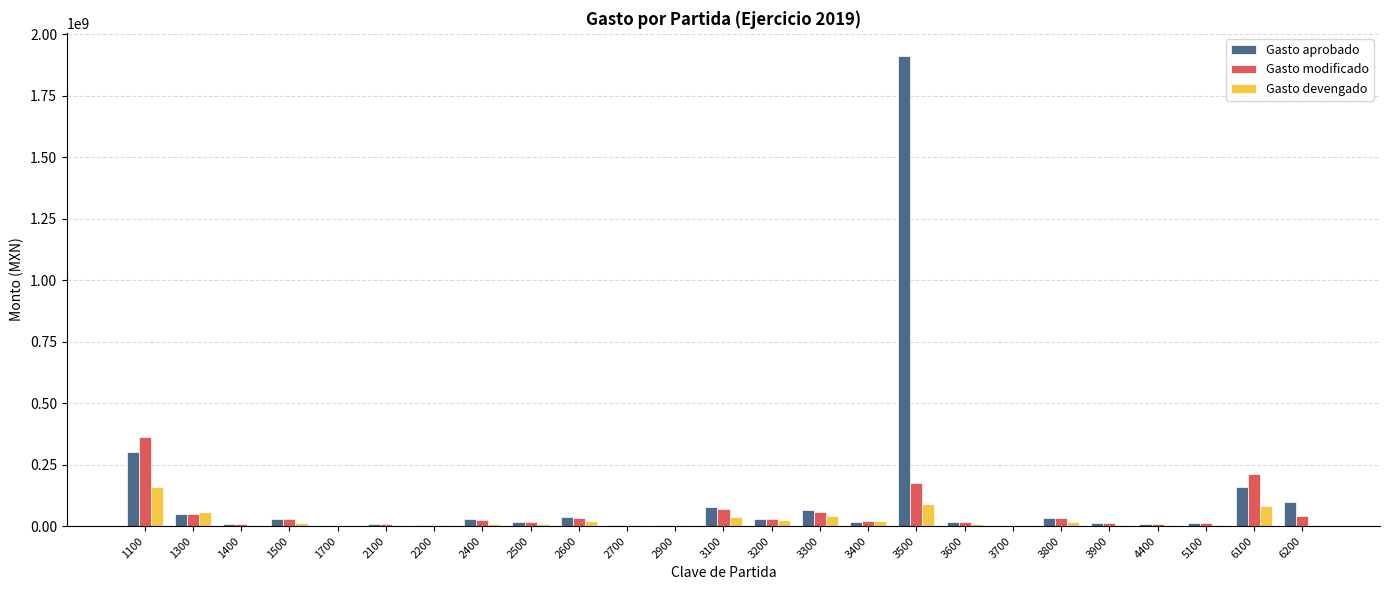

The value of Gasto aprobado at 3100 is 78760558.9. True or false?

True